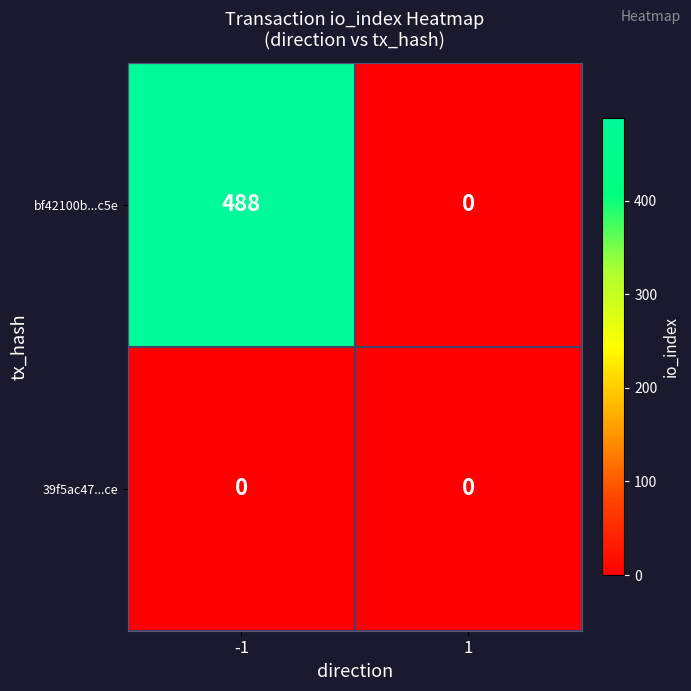

Reading left to right, list all the values displayed in this chart.

bf42100b...c5e: -1=488	1=0
39f5ac47...ce: -1=0	1=0